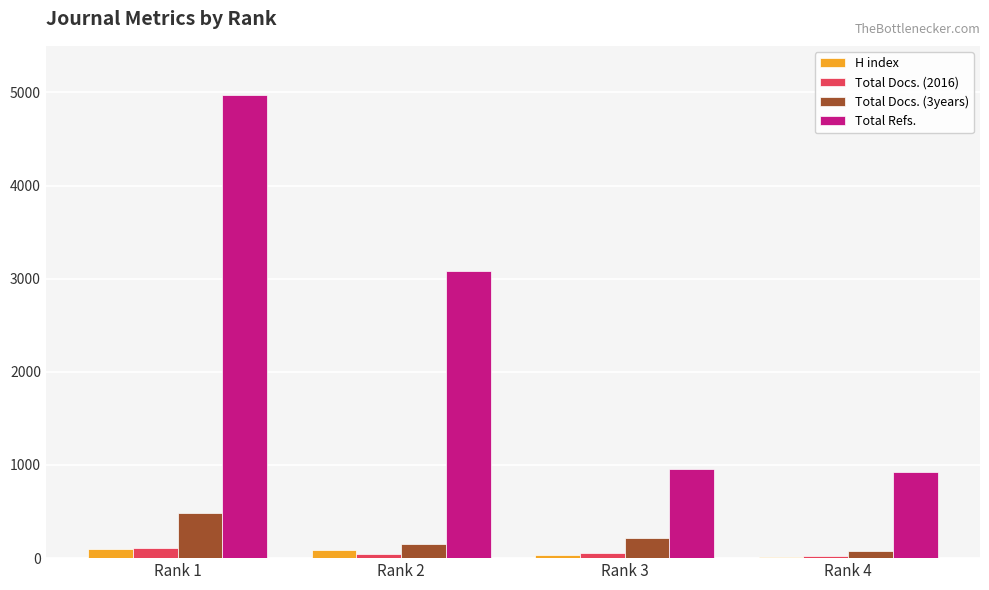

Where does the Total Docs. (3years) series first go above 217?

Rank 1